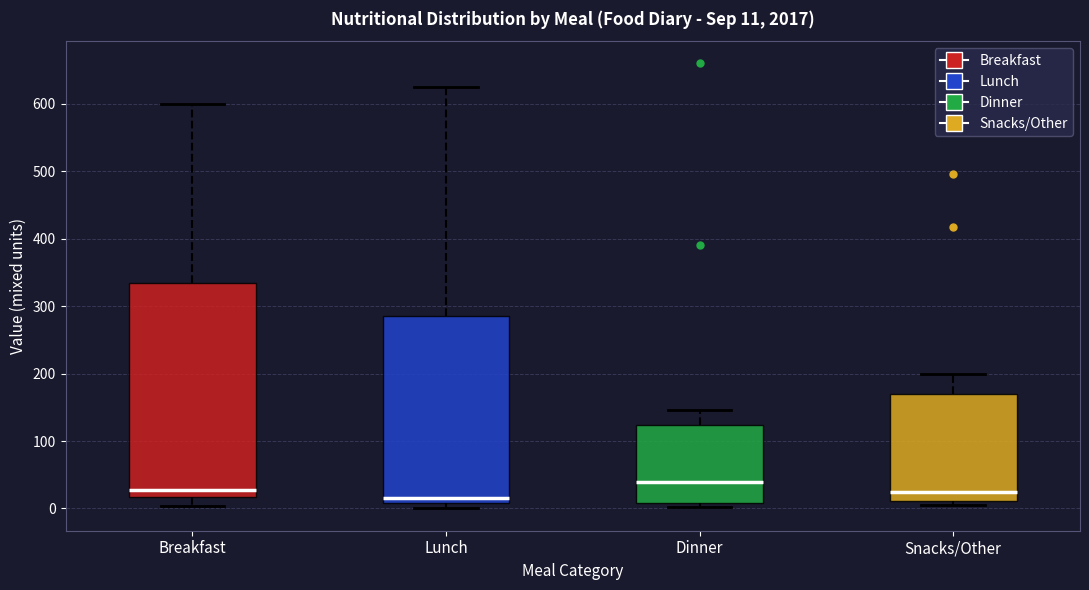

Which box has the highest median line?

Dinner